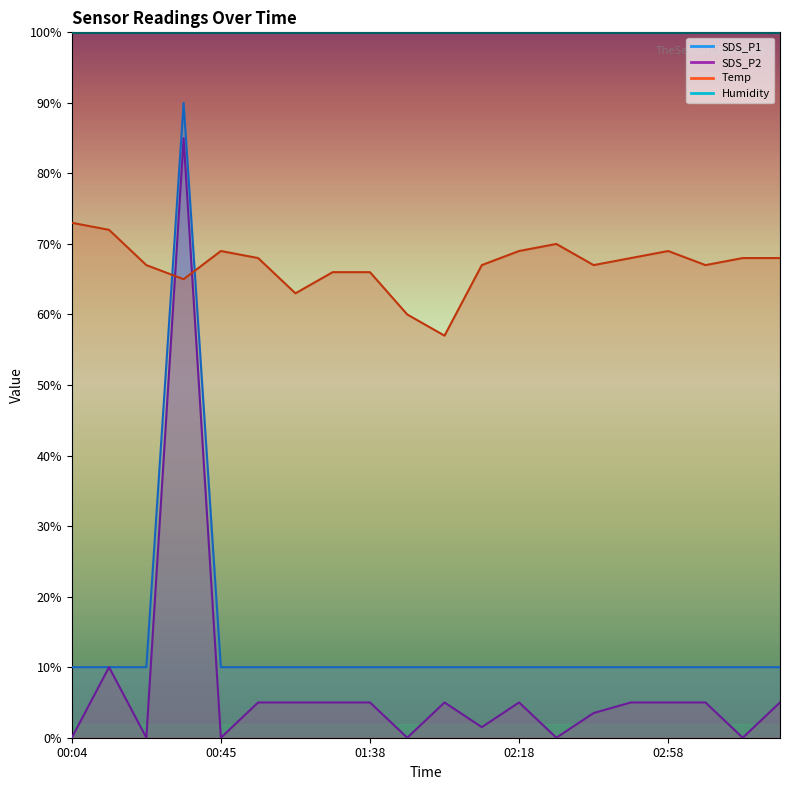

How many lines are shown in the chart?

3